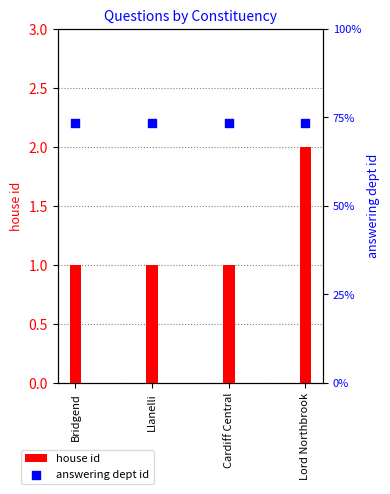

Which series has the widest spread of Y values?

house id